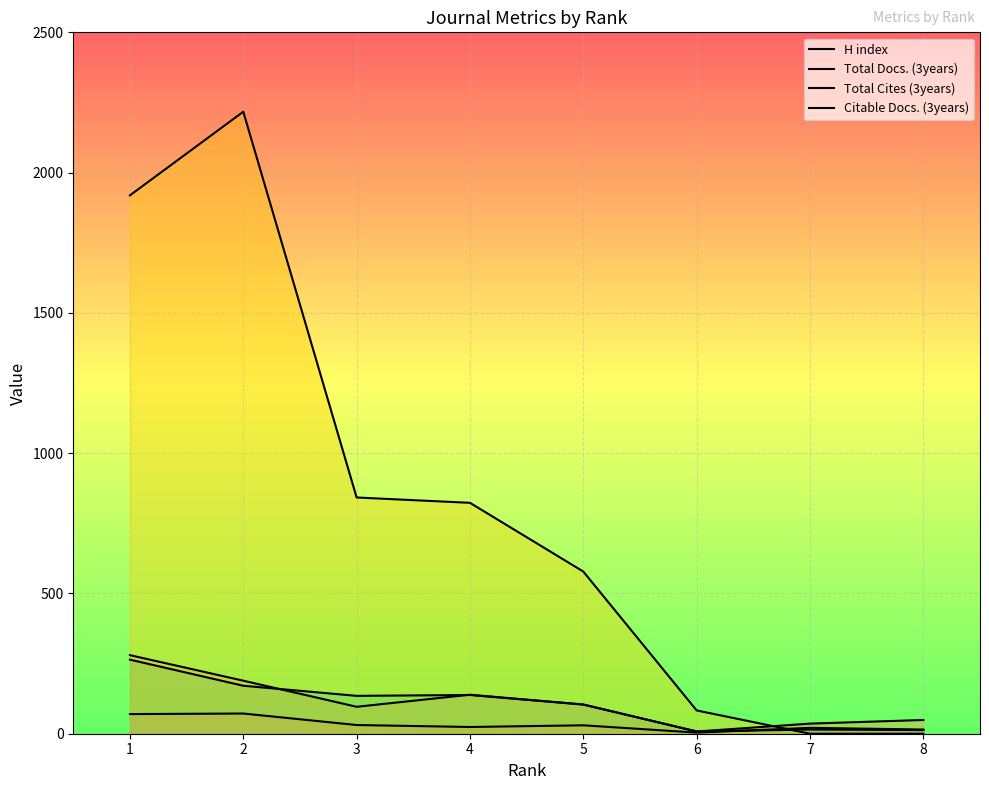

True or false: Total Cites (3years) has more than 1 interior local peaks.

False